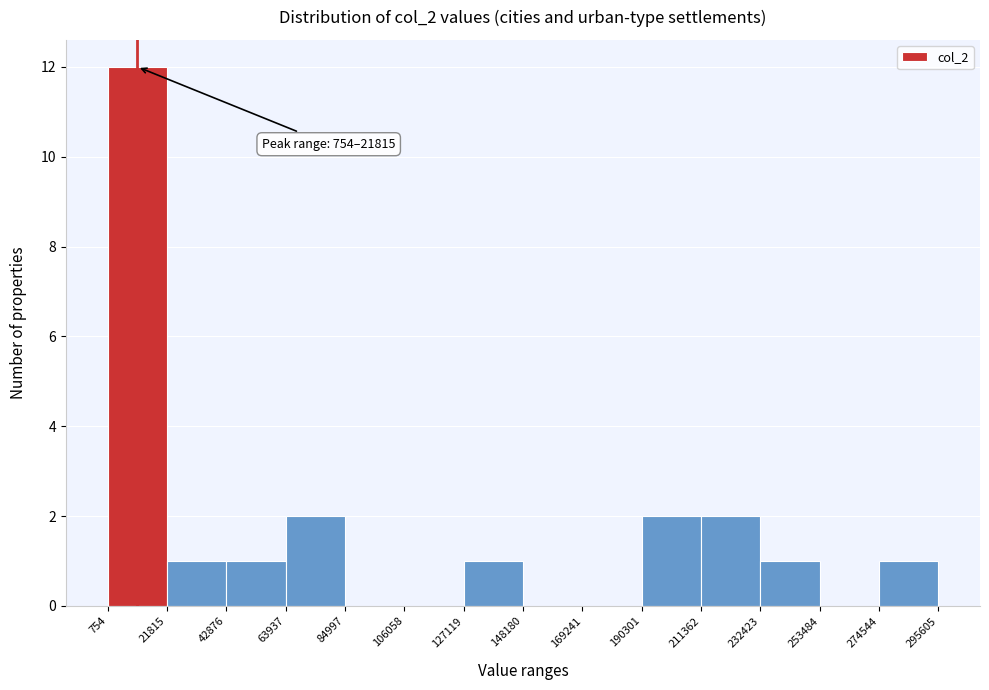

Over which range of the x-axis is the bar tallest?

754 to 21815